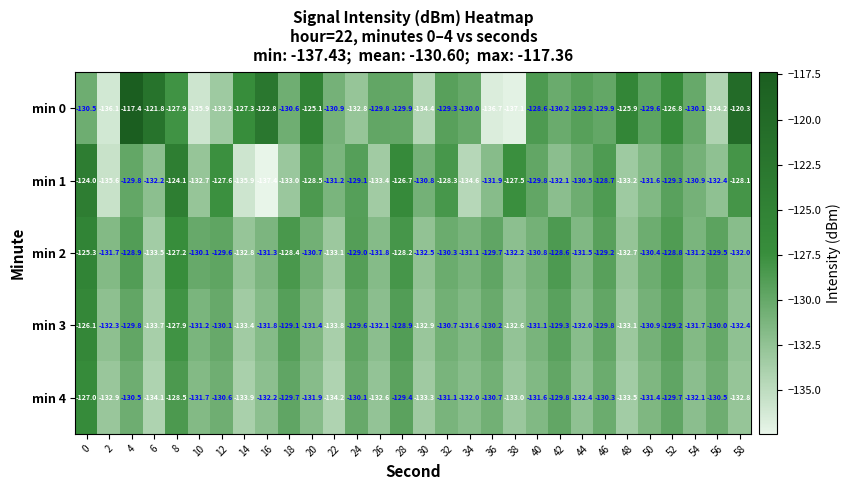

Which category has the lowest value across all series?

16